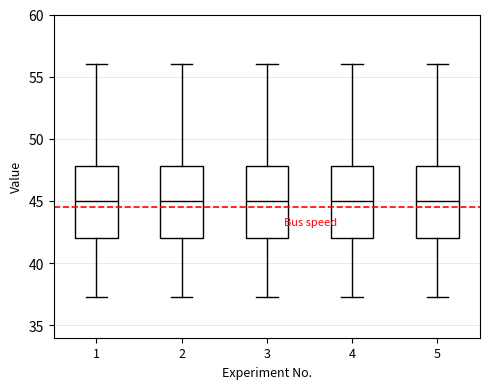

Where does the median line of the box at x = 3 sit on the y-axis? The values are not printed on the chart, so give them approximately, as read against the axis.

45.0